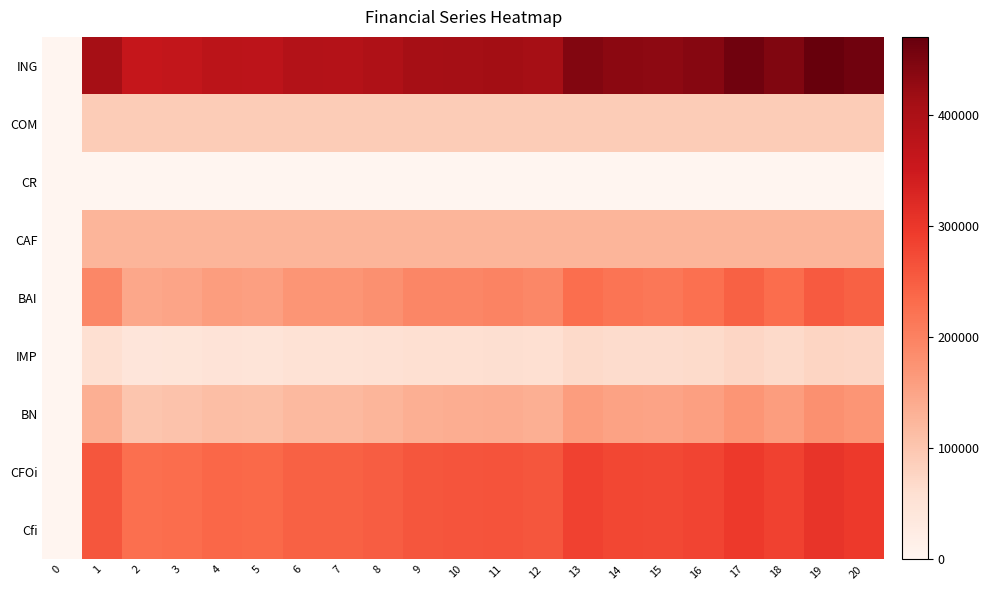

Between 10 and 5, which is larger?

10